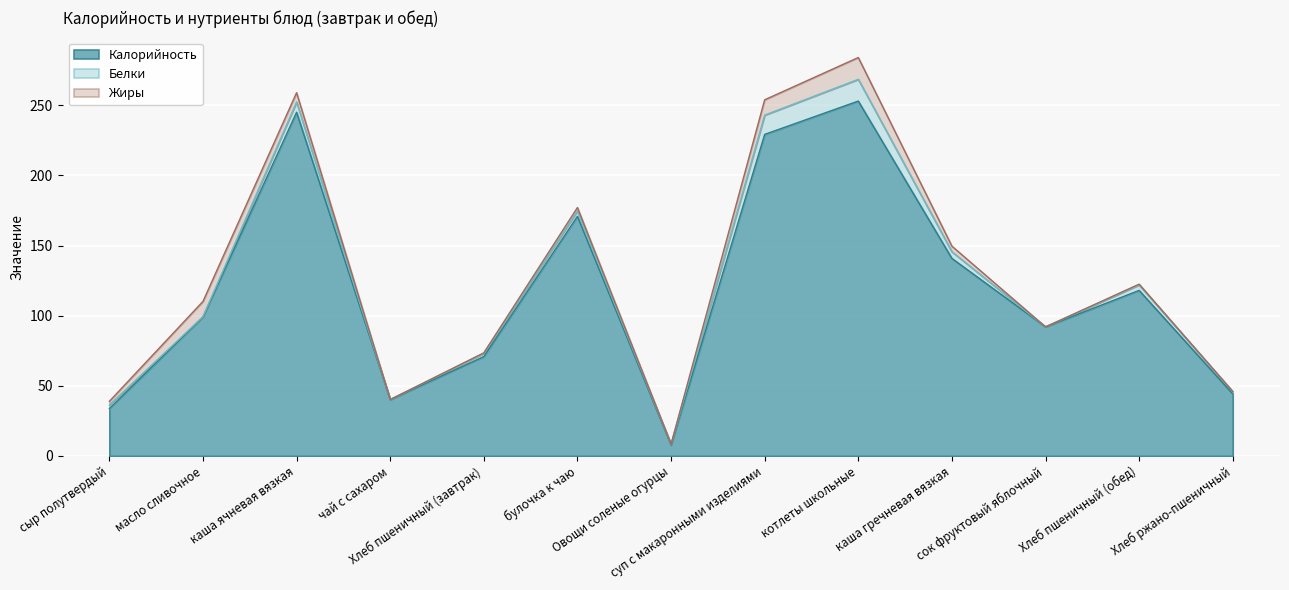

Reading left to right, extract all data points from this chart.

Калорийность: 33.7	99.2	245.0	40.2	70.8	170.8	7.8	229.2	253.0	140.8	92.0	118.0	44.2
Белки: 2.6	0.1	7.3	0.0	2.4	3.8	0.5	13.8	15.5	4.8	0.0	4.0	1.6
Жиры: 2.6	10.9	6.7	0.0	0.3	2.5	0.1	10.9	15.5	4.0	0.0	0.5	0.1